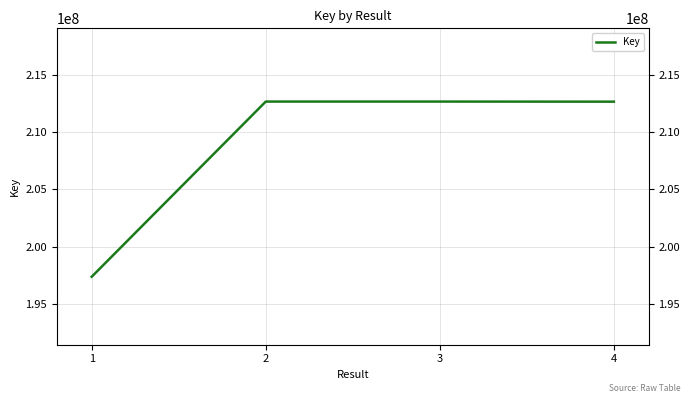

At which category does the chart reach its peak across all series?

3